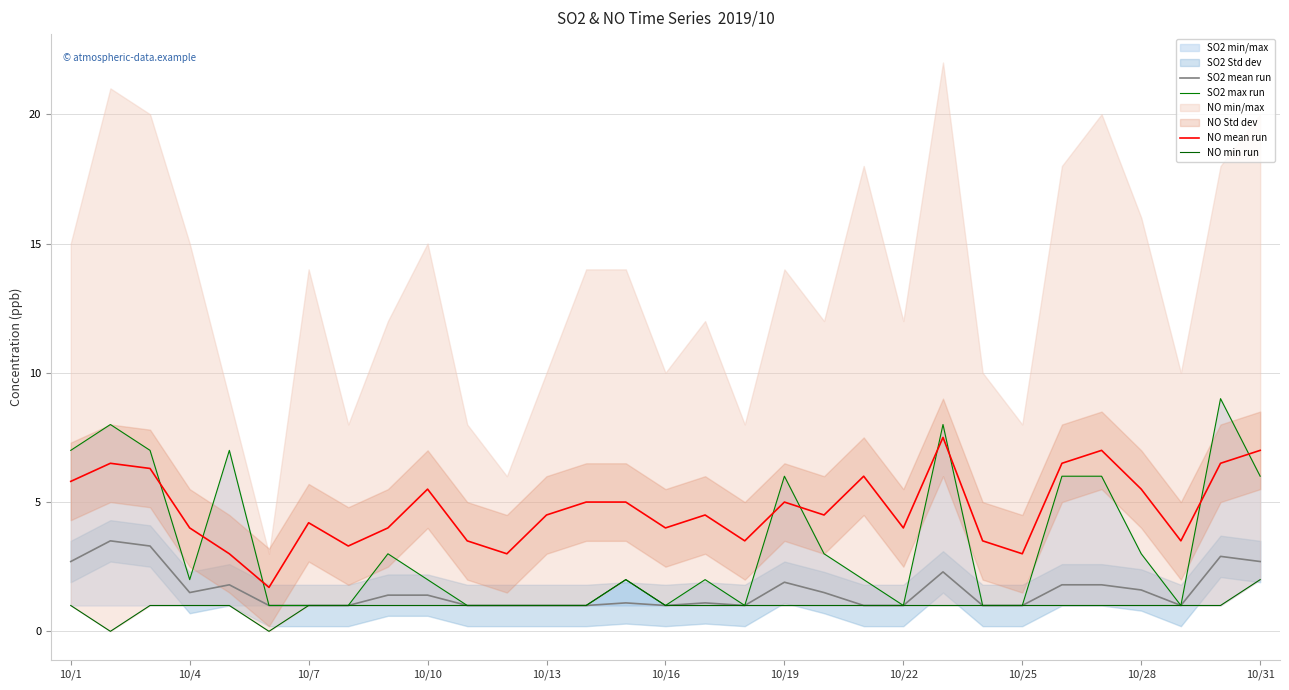

How many interior local valleys does the SO2 max run series have?

5